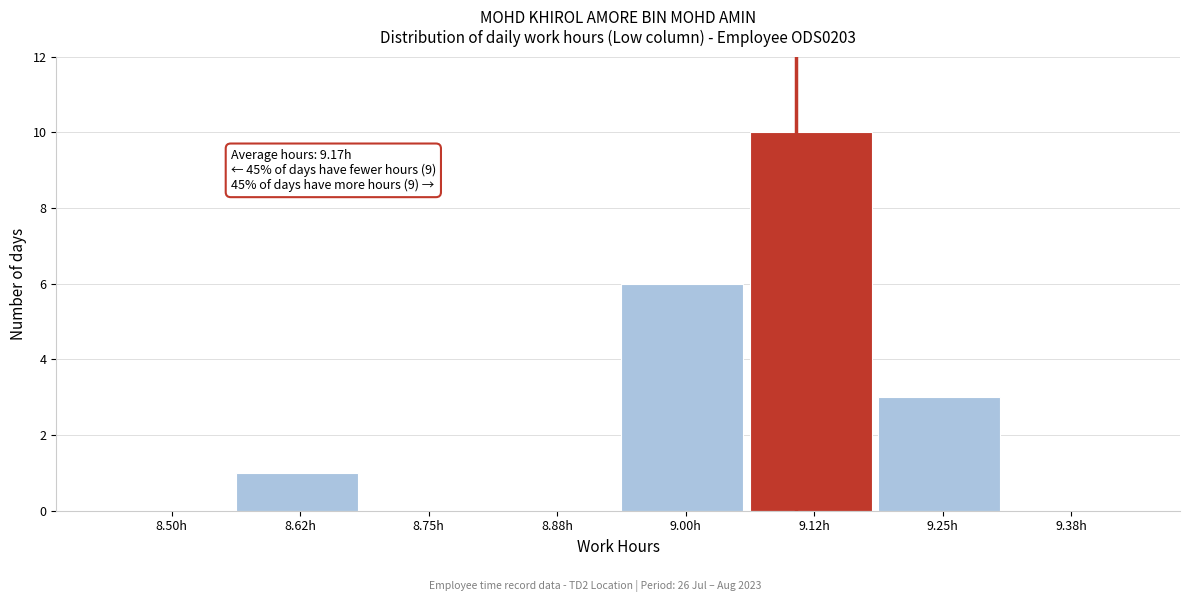

Reading left to right, extract all data points from this chart.

8.50h=0	8.62h=1	8.75h=0	8.88h=0	9.00h=6	9.12h=10	9.25h=3	9.38h=0